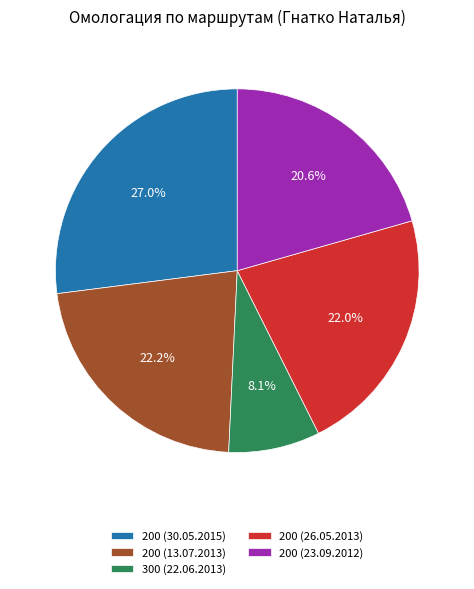

What percentage do 200 (26.05.2013) and 200 (23.09.2012) together represent?

42.6%